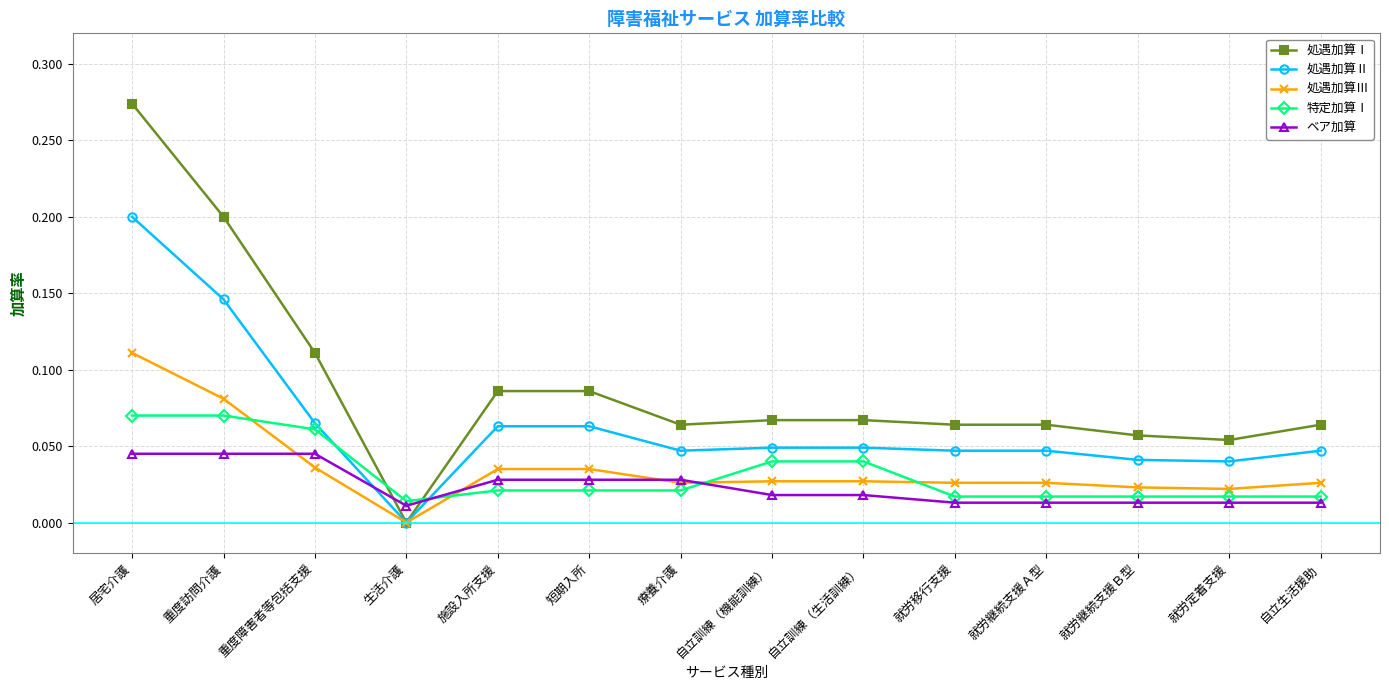

How many intersections are there between ベア加算 and 特定加算Ⅰ?

2